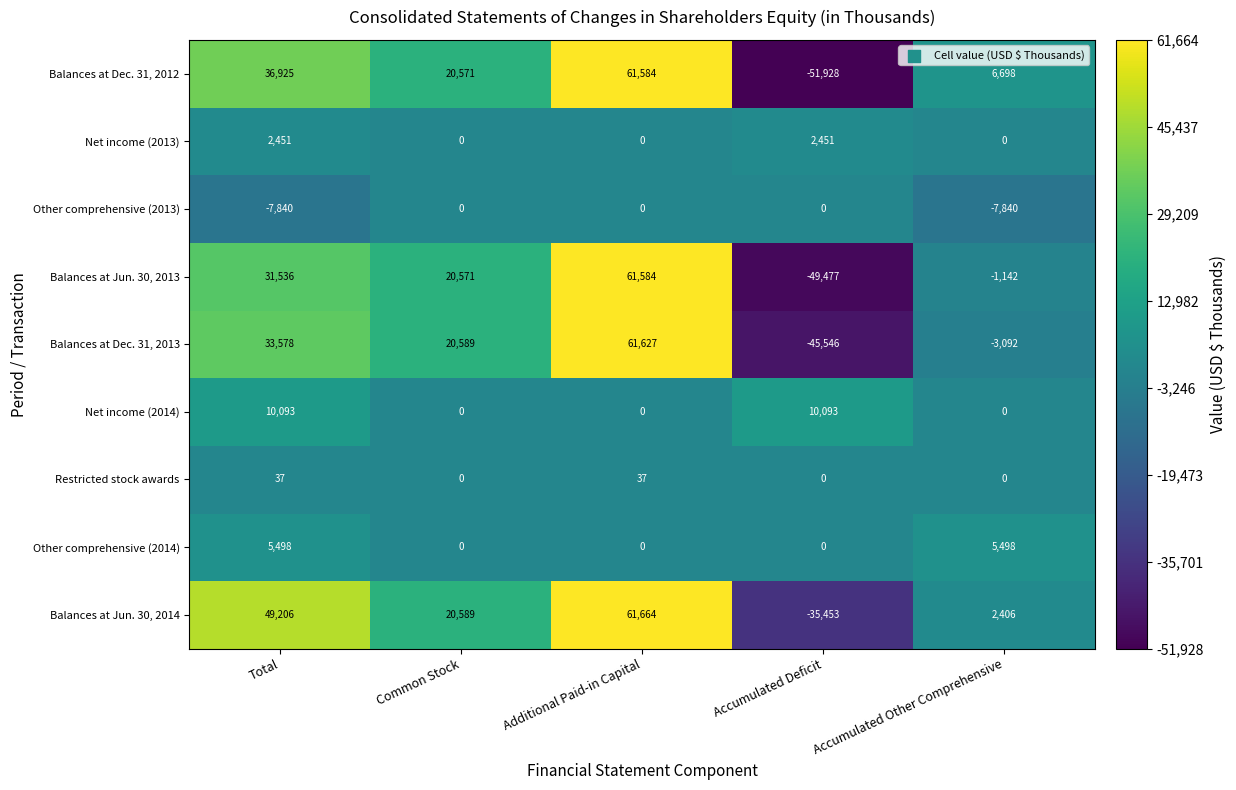

Between Total and Accumulated Other Comprehensive, which series saw the biggest shift?

Balances at Jun. 30, 2014